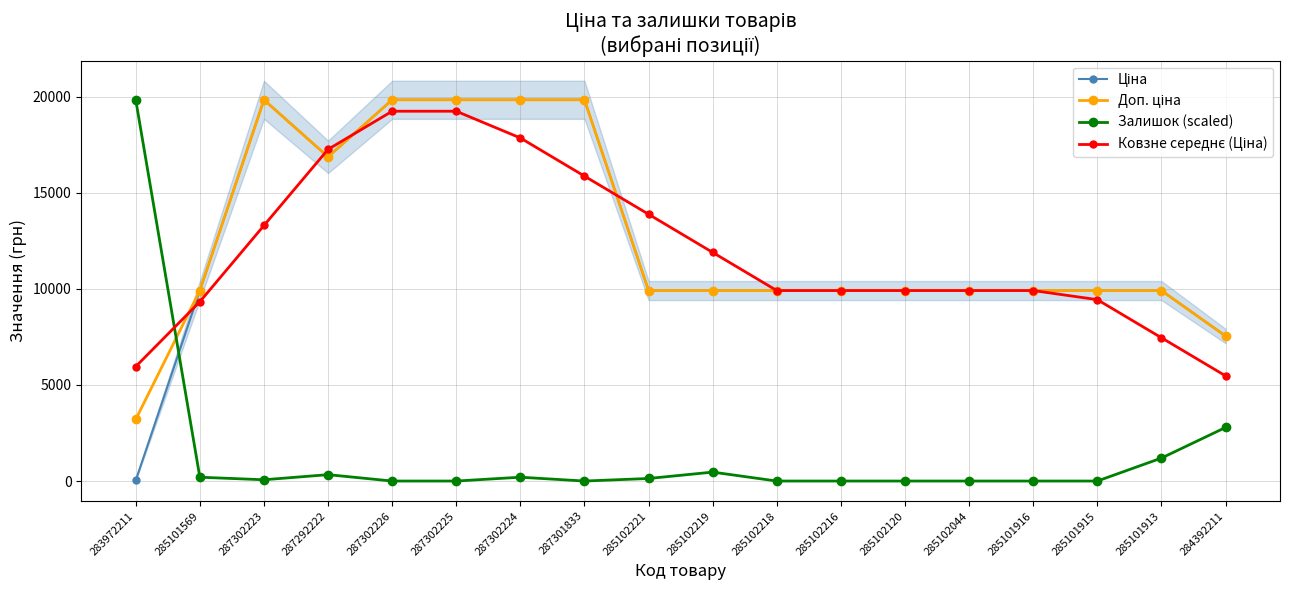

What are all the series names shown in the legend?

Ціна, Доп. ціна, Залишок (scaled), Ковзне середнє (Ціна)